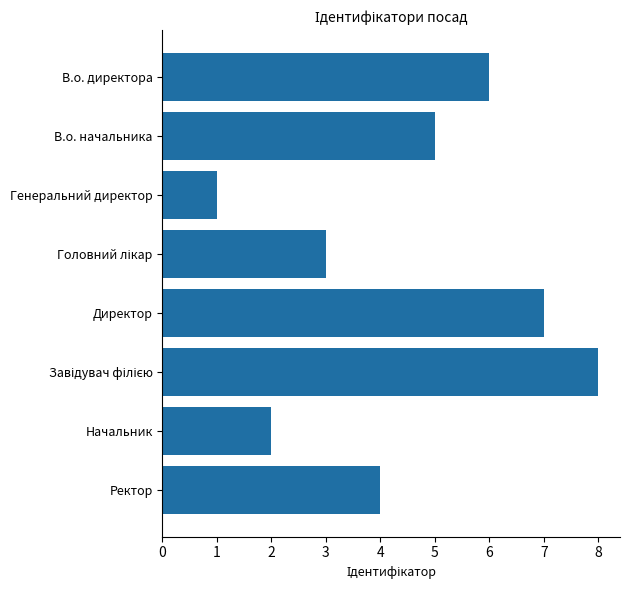

Between Начальник and Ректор, which is larger?

Ректор